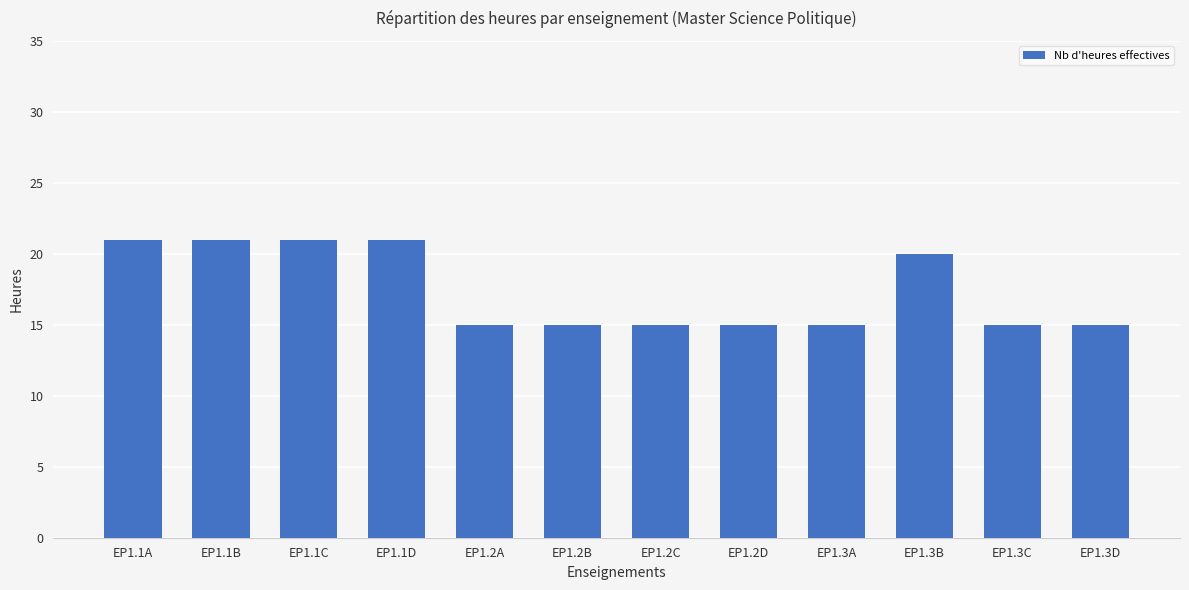

What is the label of the 4th bar from the left?

EP1.1D